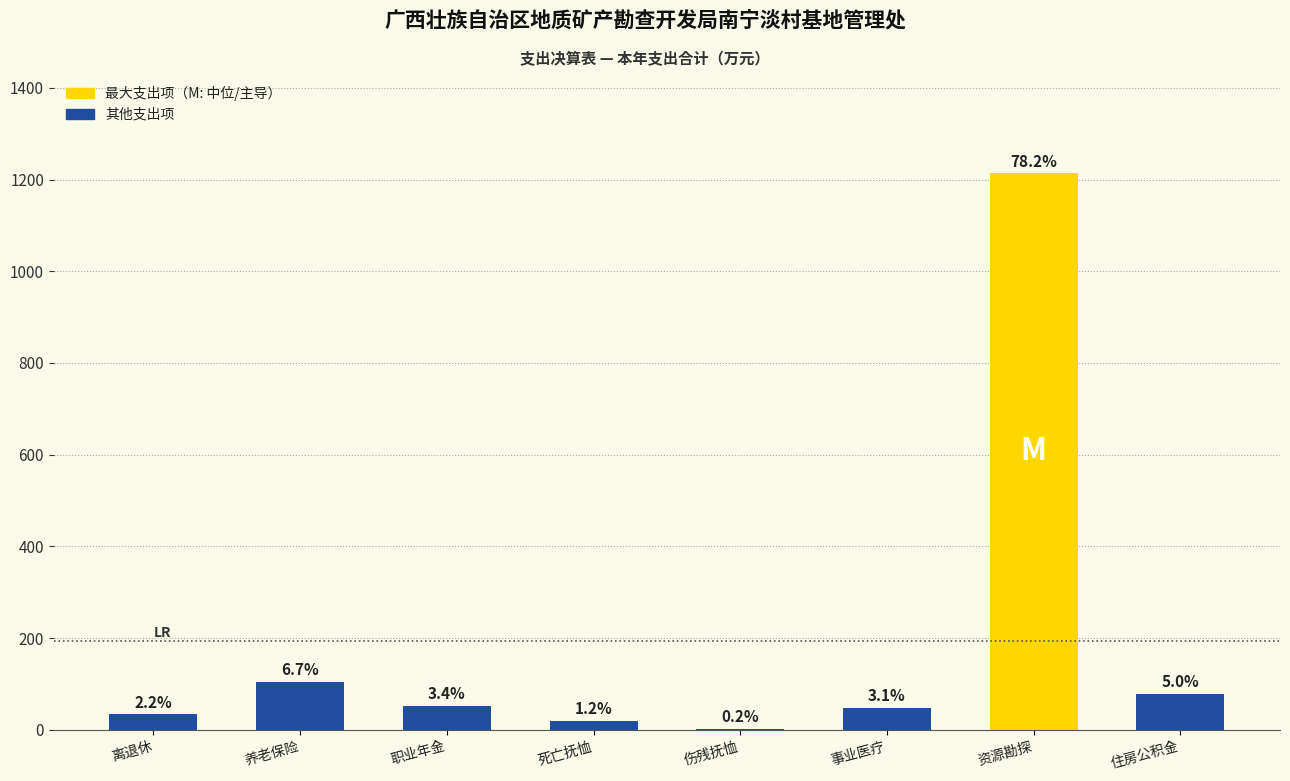

Are the bars horizontal?

No